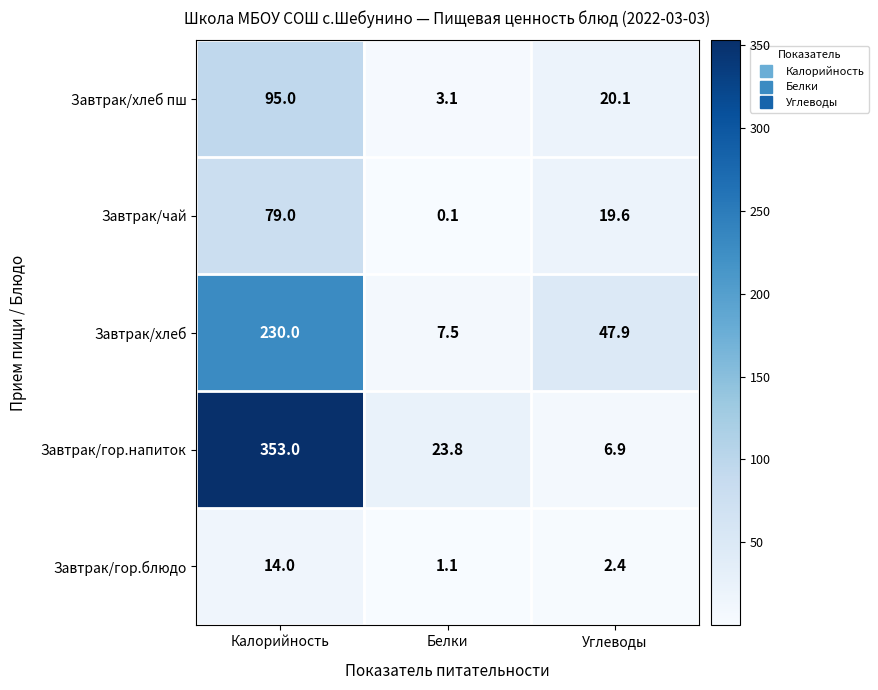

What is the maximum value shown in the chart?

353.0